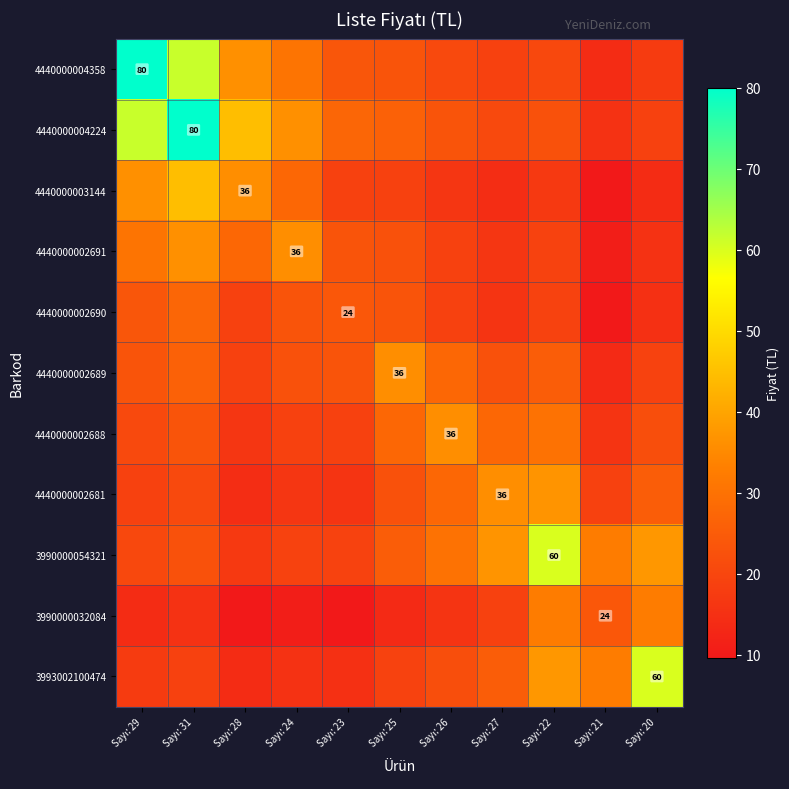

How many series are shown in this chart?

11